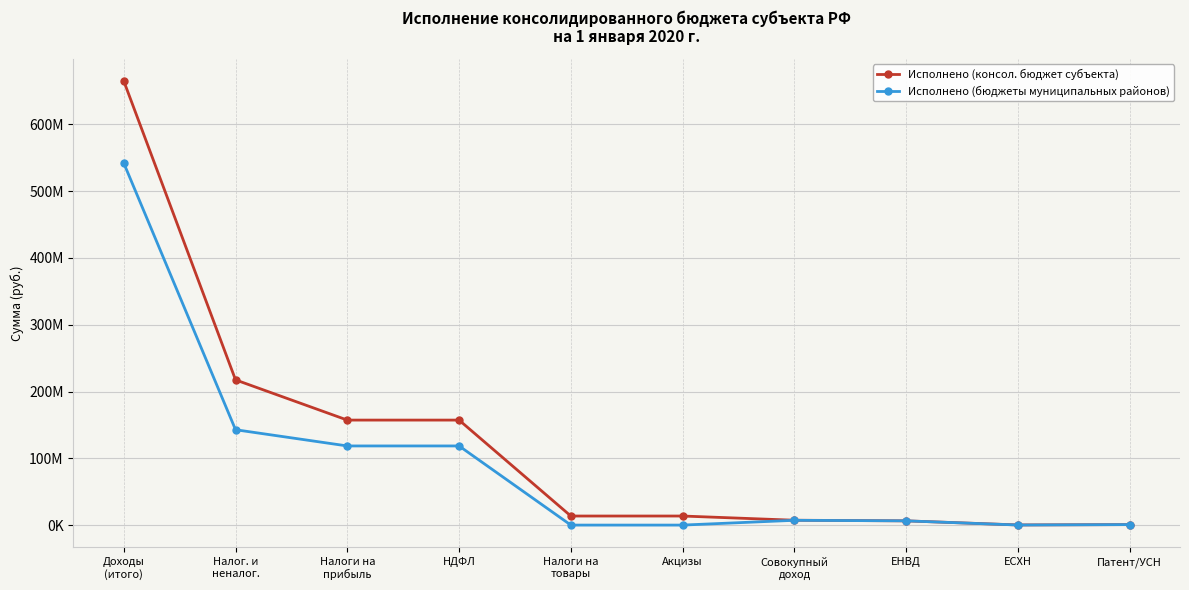

Between Совокупный
доход and ЕНВД, which series saw the biggest shift?

Исполнено (консол. бюджет субъекта)